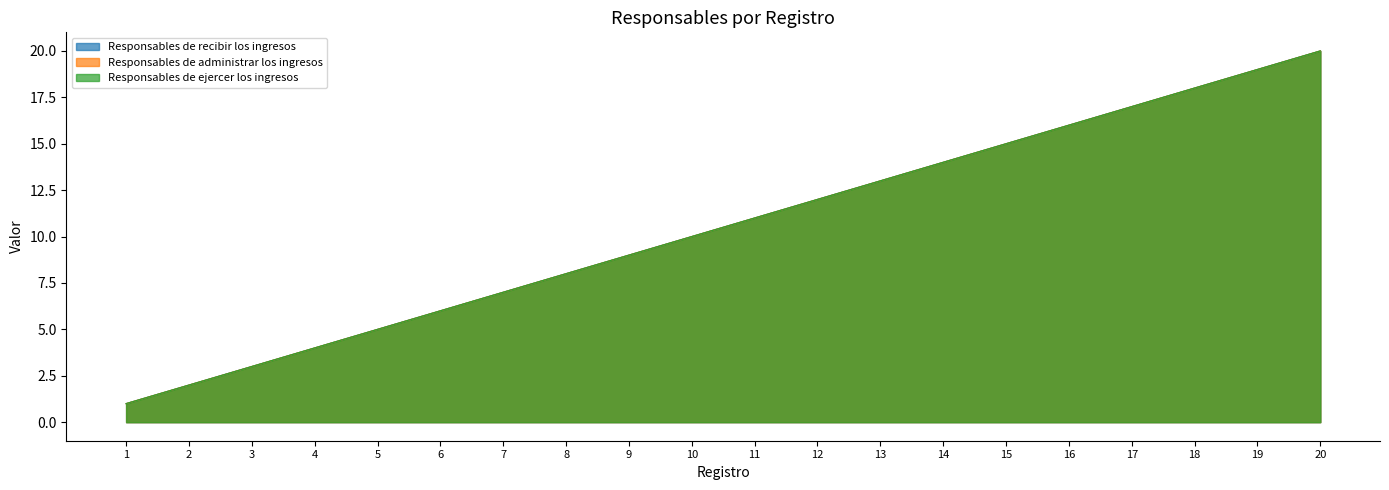

The Responsables de recibir los ingresos series shows 12 at 12. True or false?

True